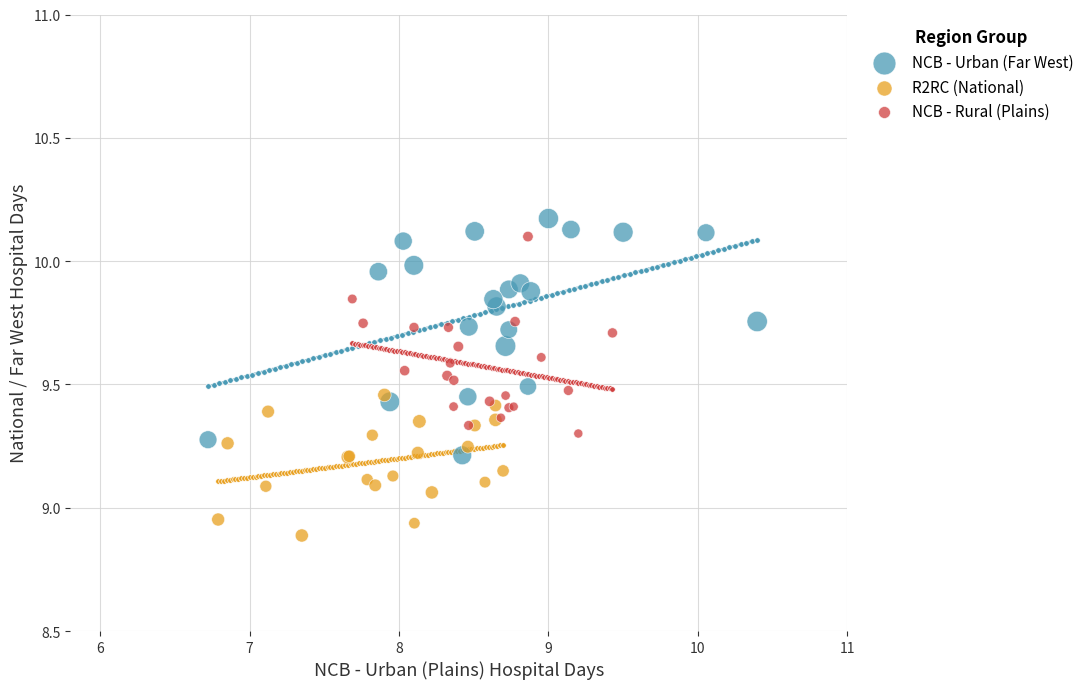

Which series contains the lowest Y value?

R2RC (National)